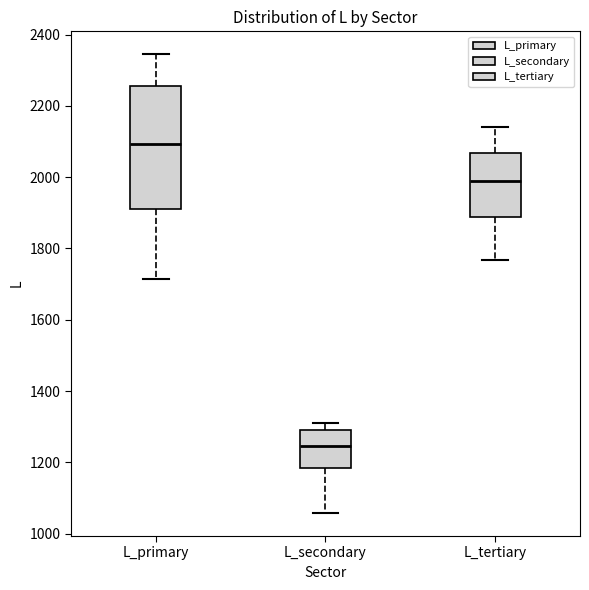

Where does the median line of the box for L_secondary sit on the y-axis? The values are not printed on the chart, so give them approximately, as read against the axis.

1240